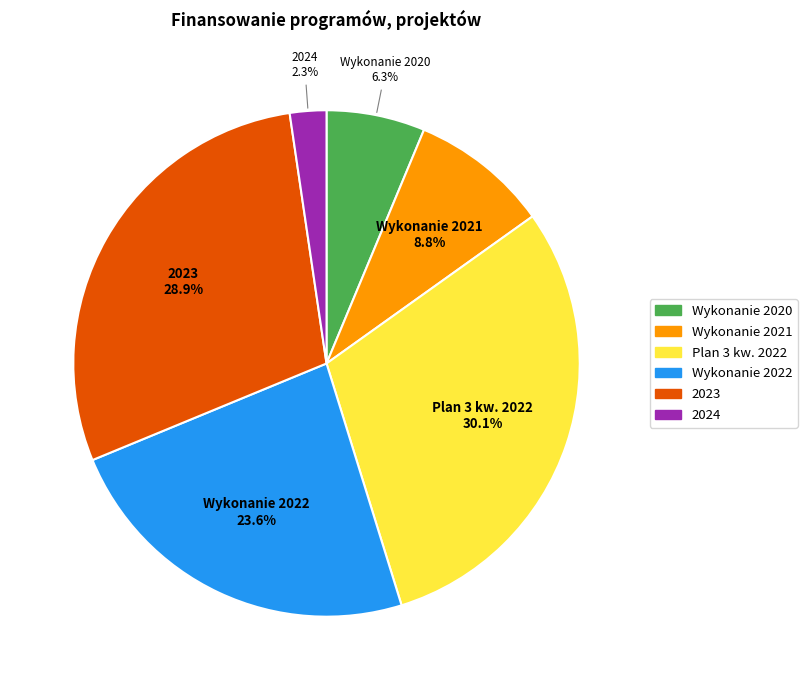

The Wykonanie 2021 slice represents 9% of the pie. True or false?

True